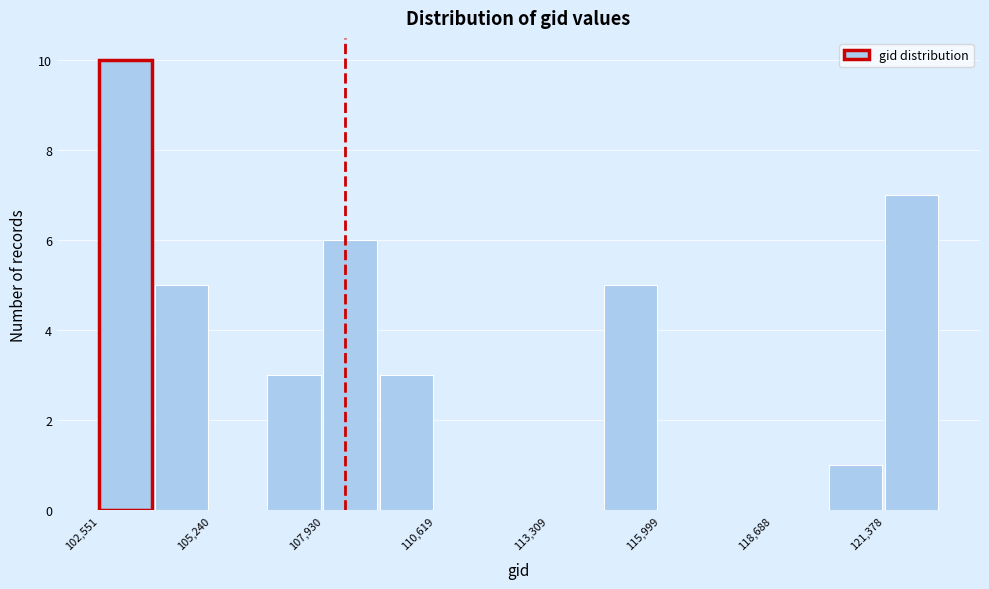

Read against the x-axis, roughly where is the centre of the tallest bar?

103000